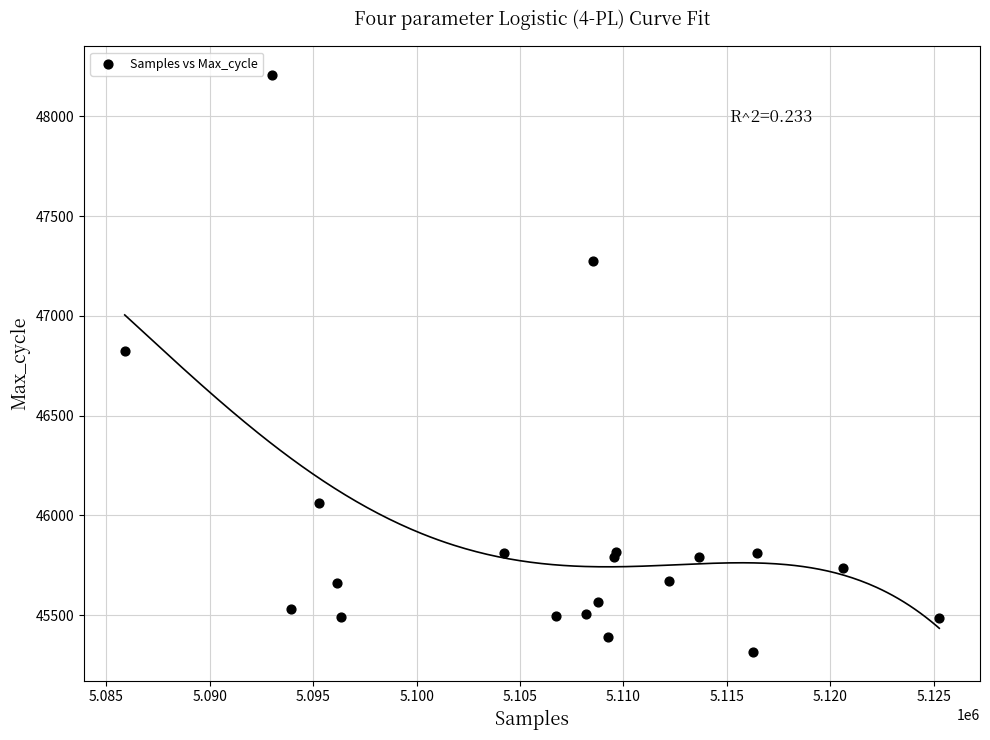

What Y value in the scatter plot is closest to 46761?

46822